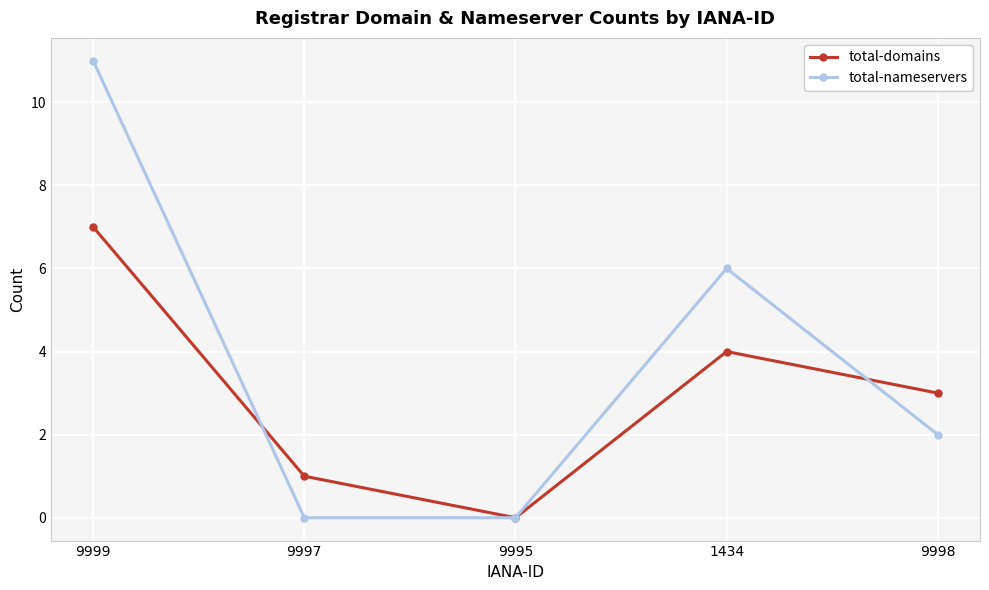

What is the total value across all series at 9999?

18